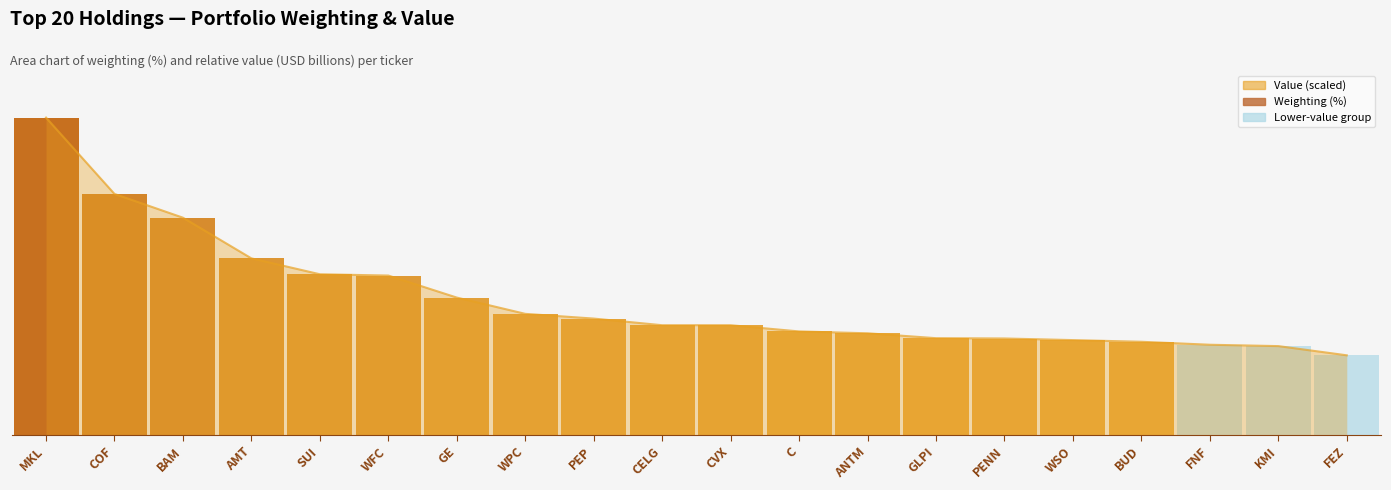

What is the label of the 13th bar from the right?

WPC